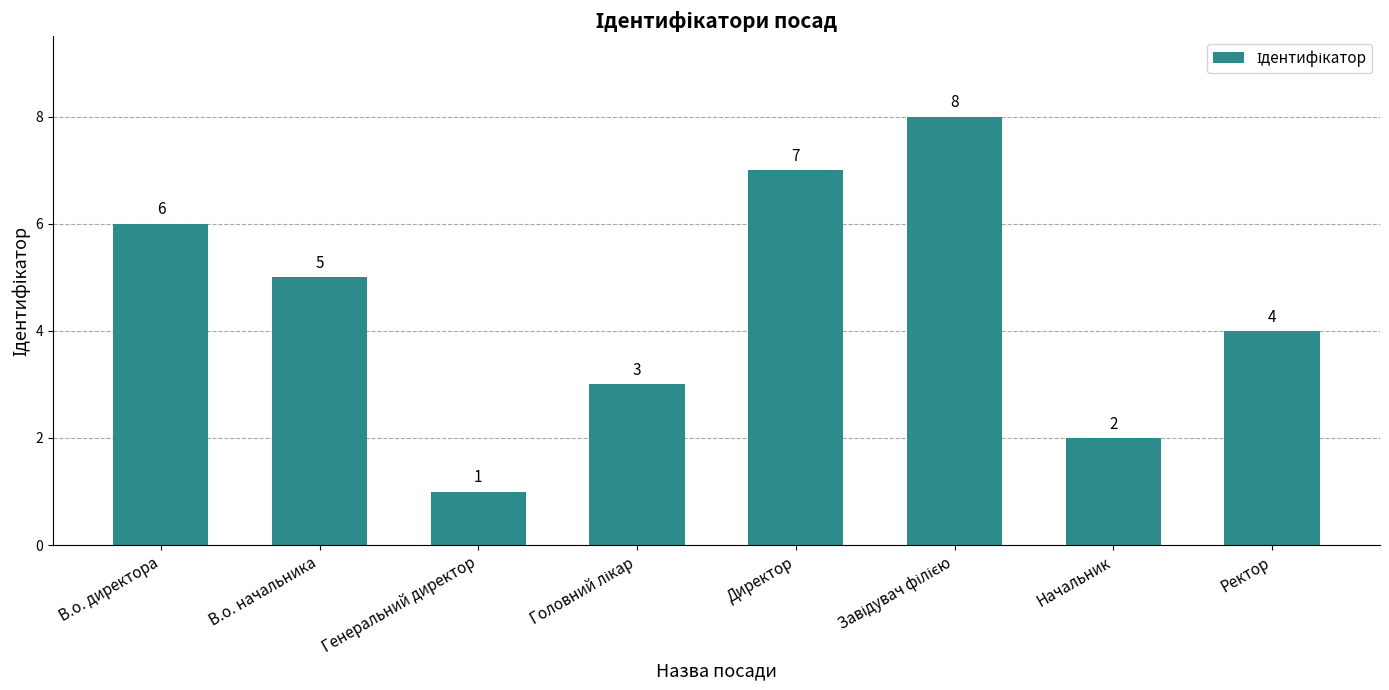

What position from the right is В.о. директора?

8